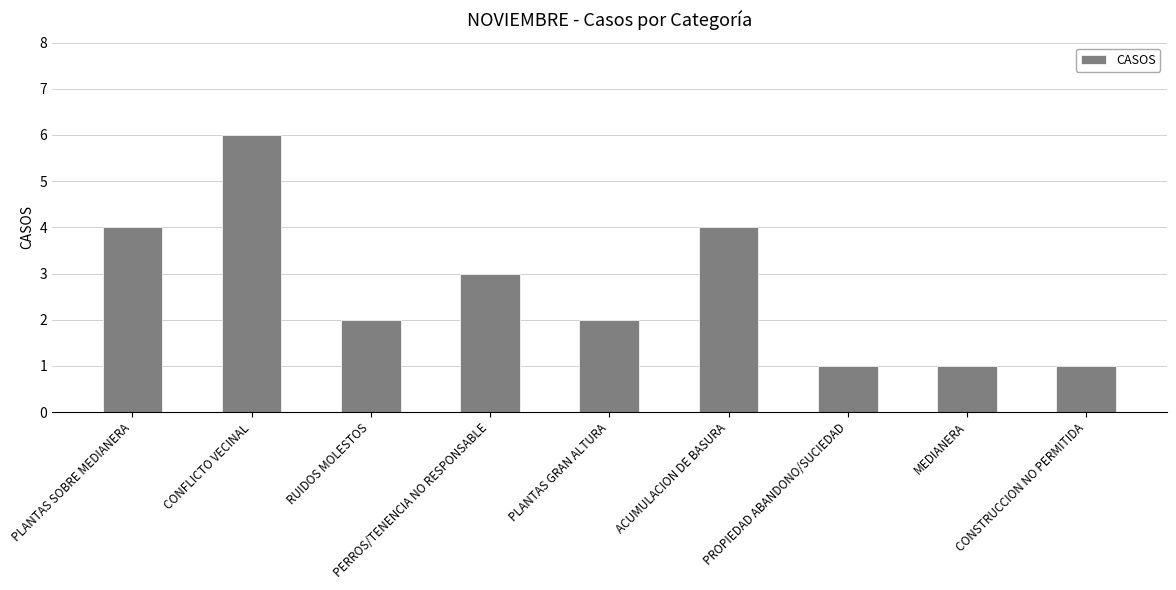

Read the value at MEDIANERA.

1